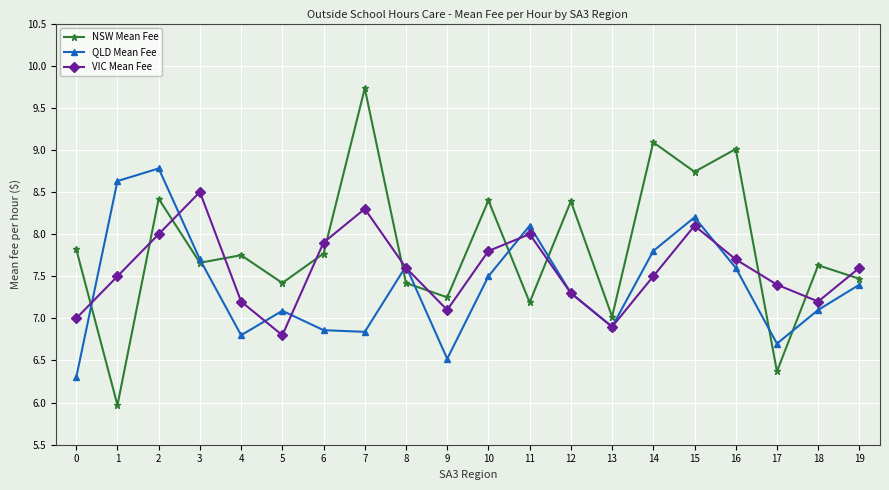

What is the average value of the QLD Mean Fee series?

7.4